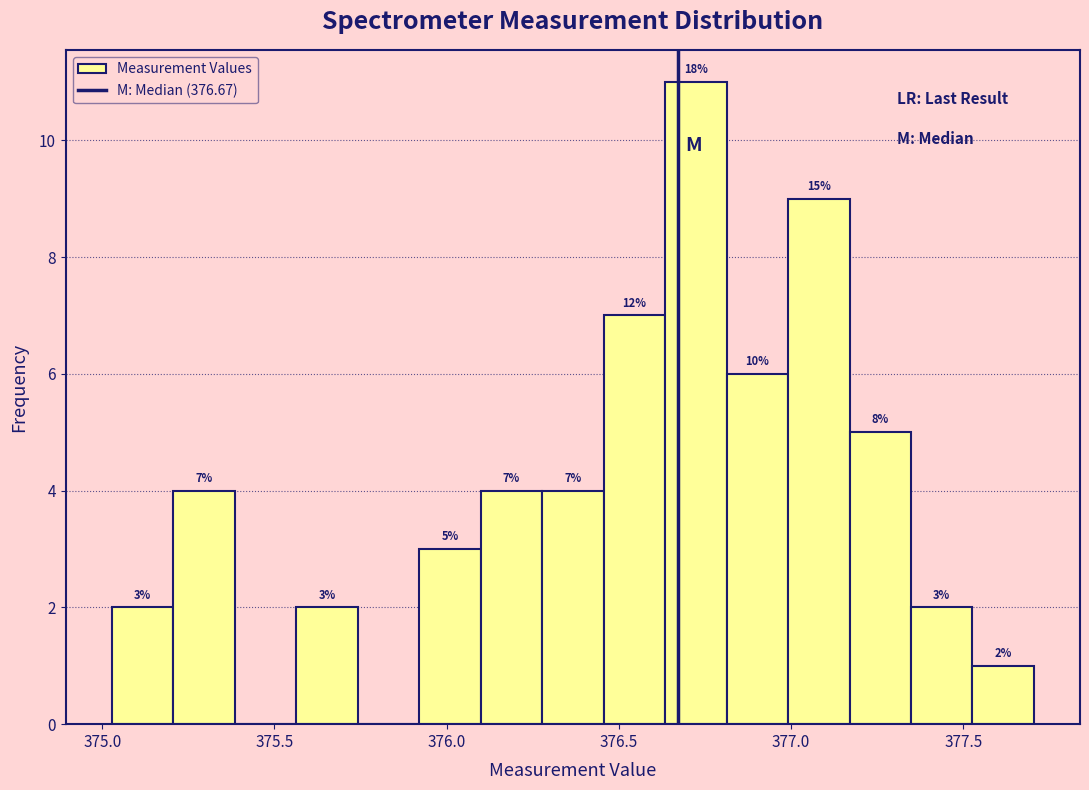

Around what value on the x-axis is the tallest bar? Give the approximate position of its centre, as read against the axis.

376.70